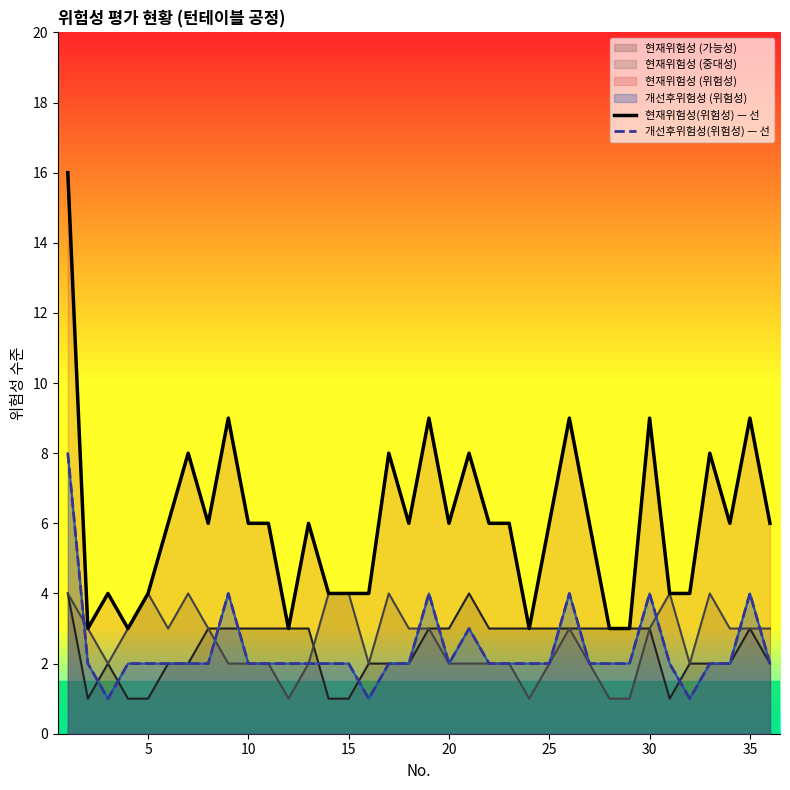

Rank the series at 10 from lowest to highest value.

개선후위험성(위험성) — 선, 현재위험성(위험성) — 선